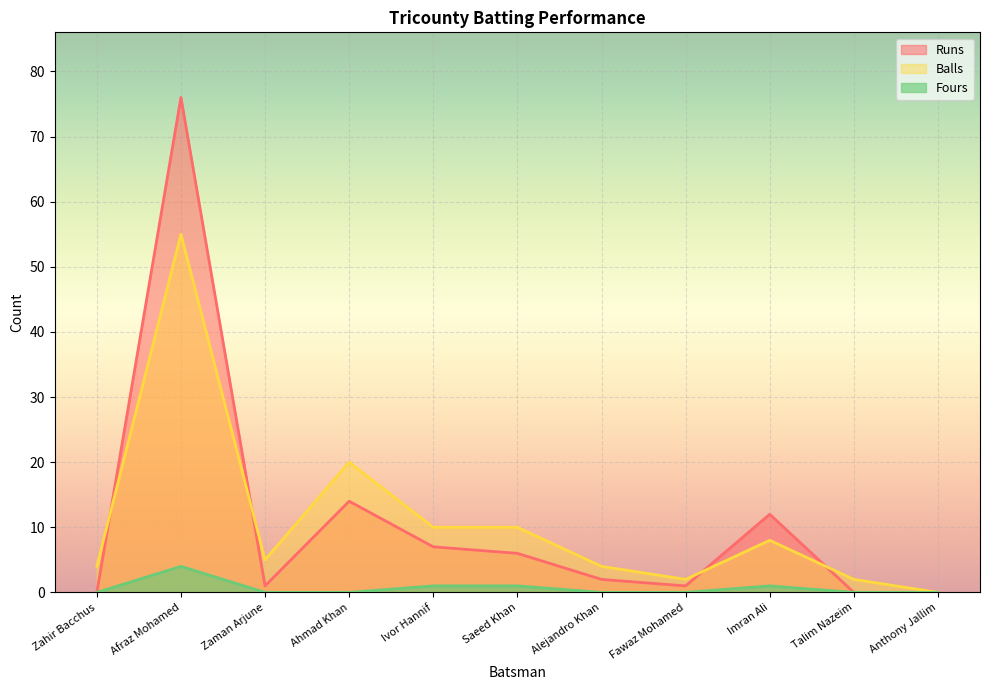

In Balls, how many points are higher than both neighbors (excluding endpoints)?

3